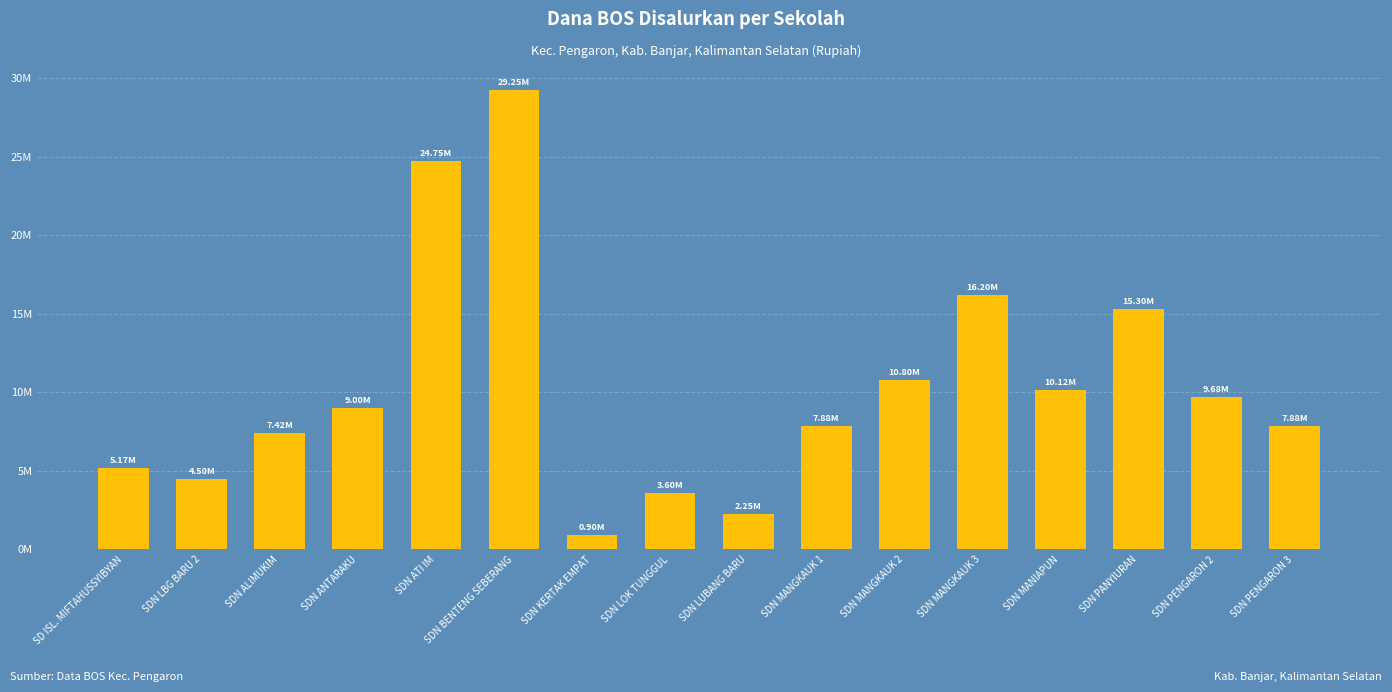

Are the bars horizontal?

No